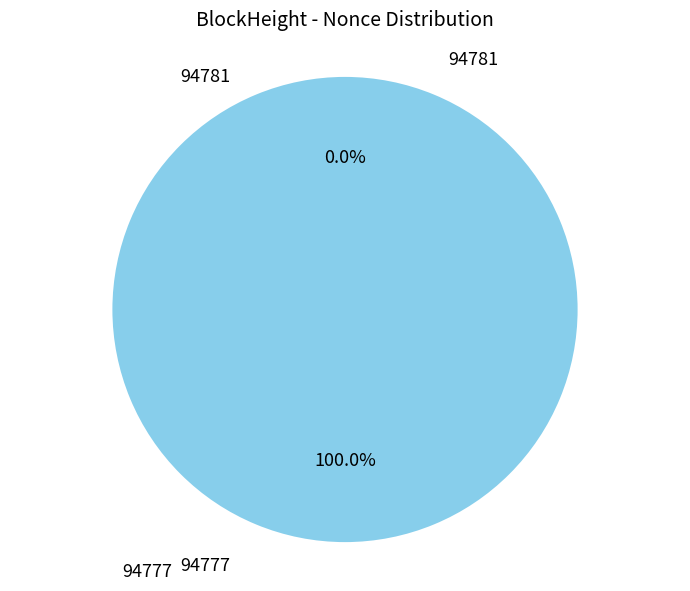

Does 94781 account for over 50% of the chart?

No